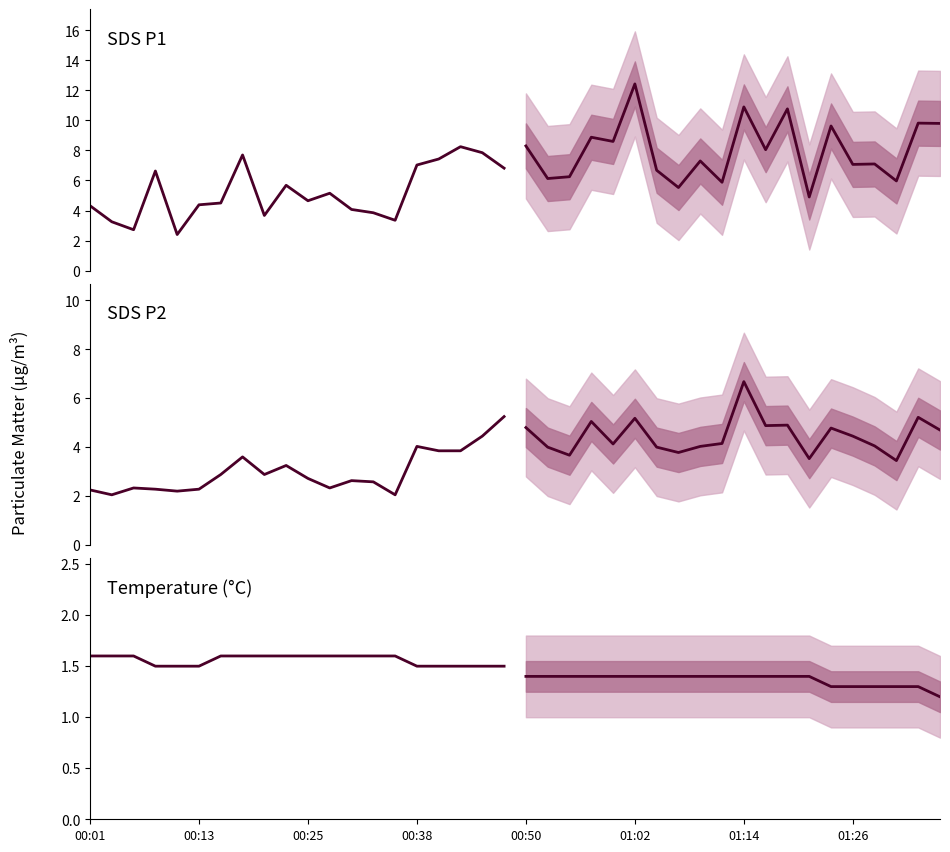

Is the value of SDS_P1 forecast at 11 greater than the value of SDS_P2 forecast at 00:13?

Yes